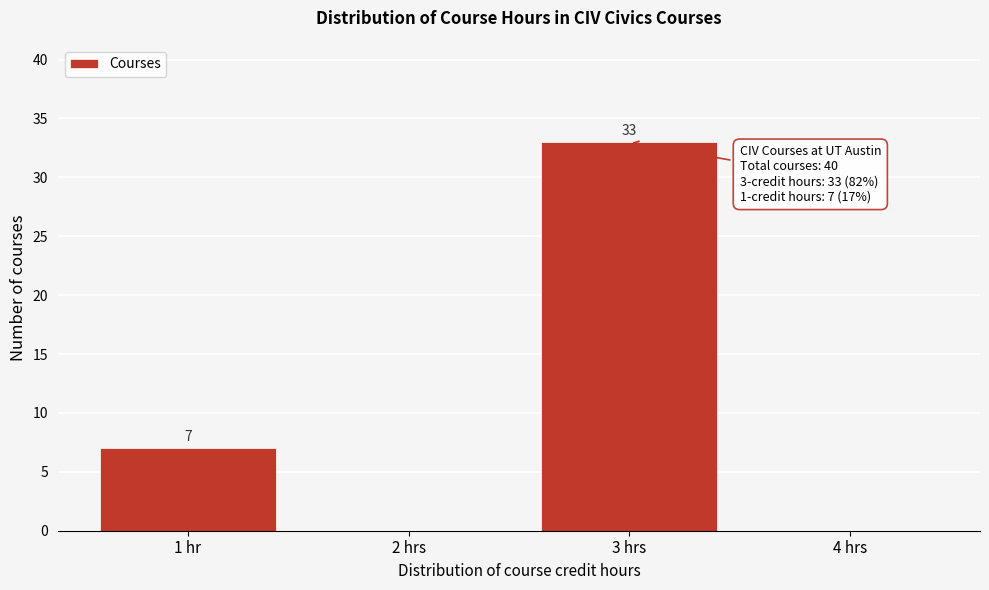

Reading right to left, what are all the values shown in this chart?

4 hrs=0	3 hrs=33	2 hrs=0	1 hr=7